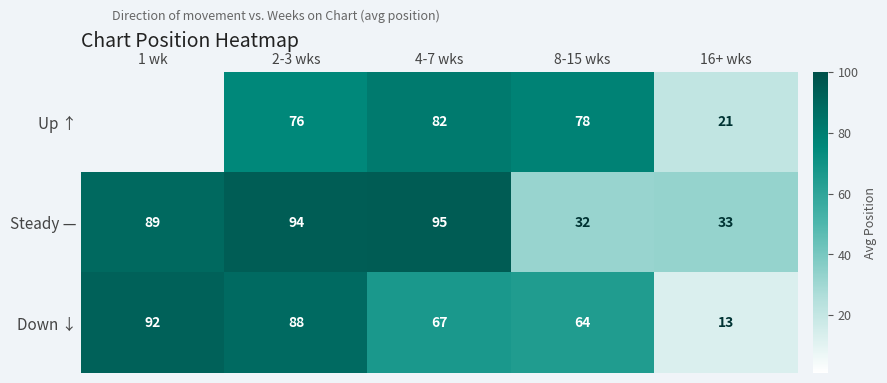

Count the number of data series in this chart.

3